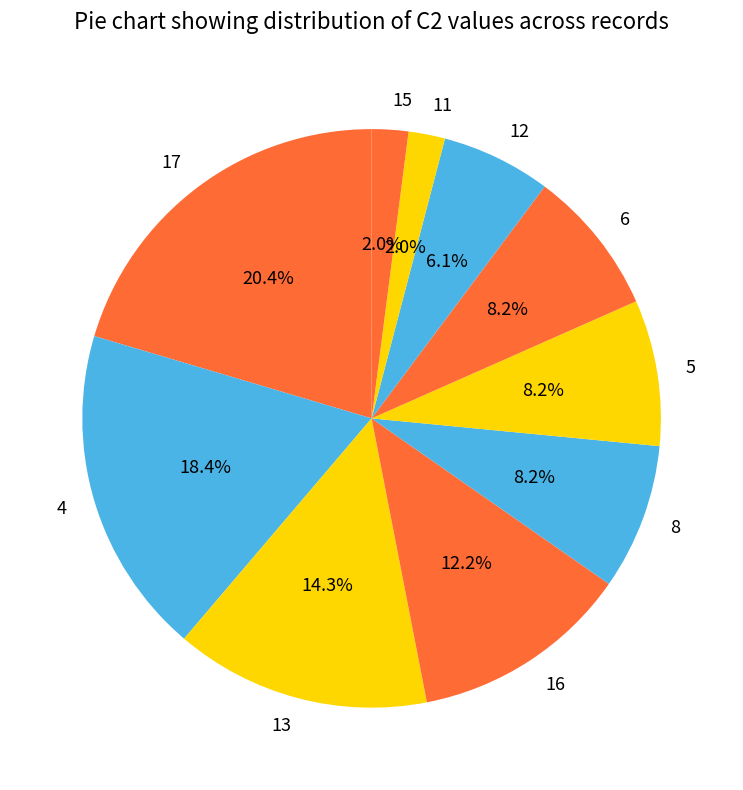

Which has a higher value, 11 or 5?

5